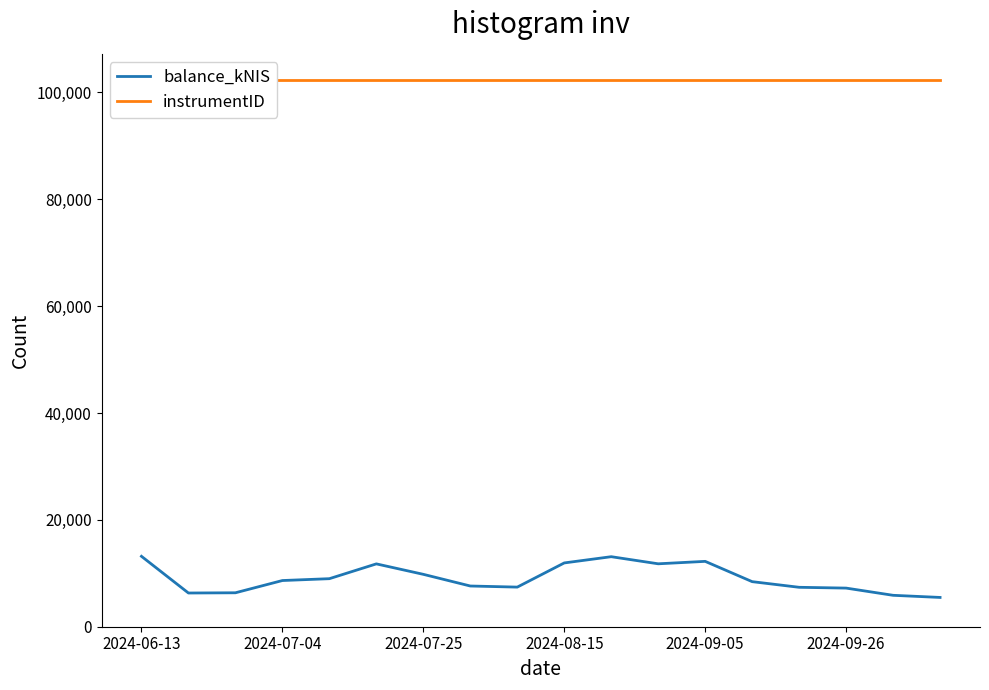

What is the minimum value for balance_kNIS?

5479.8